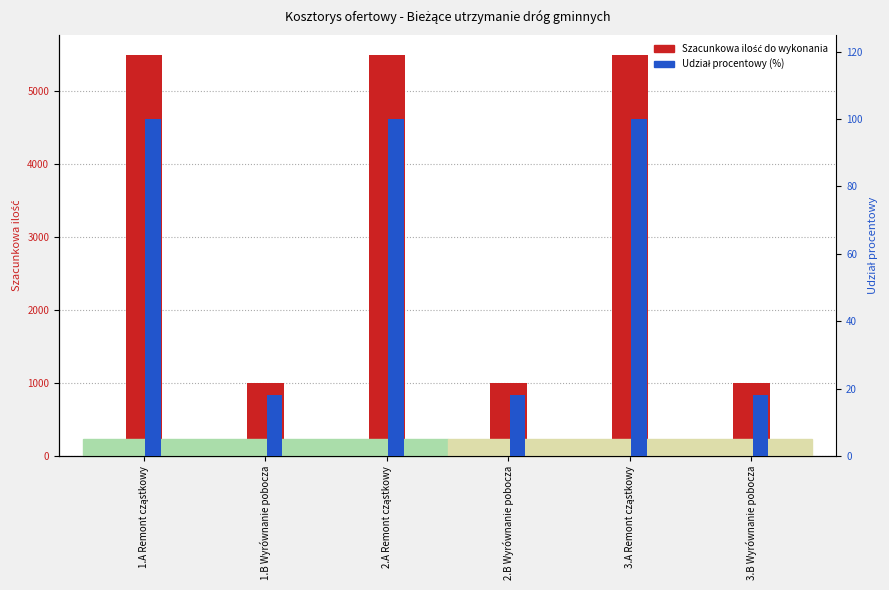

Which series has the largest total across all categories?

Szacunkowa ilość do wykonania